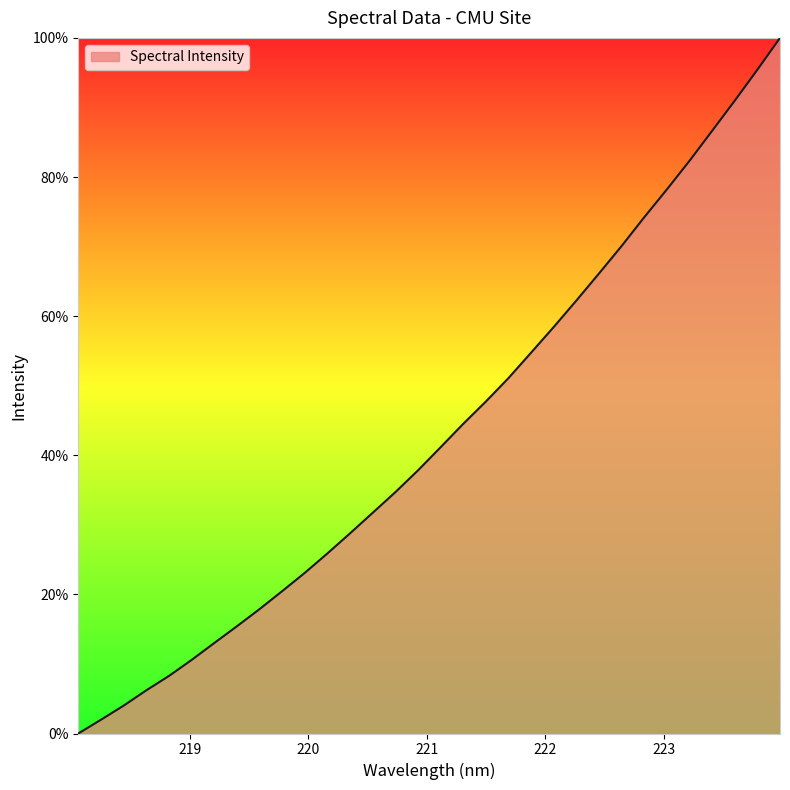

Does the chart have visible grid lines?

No